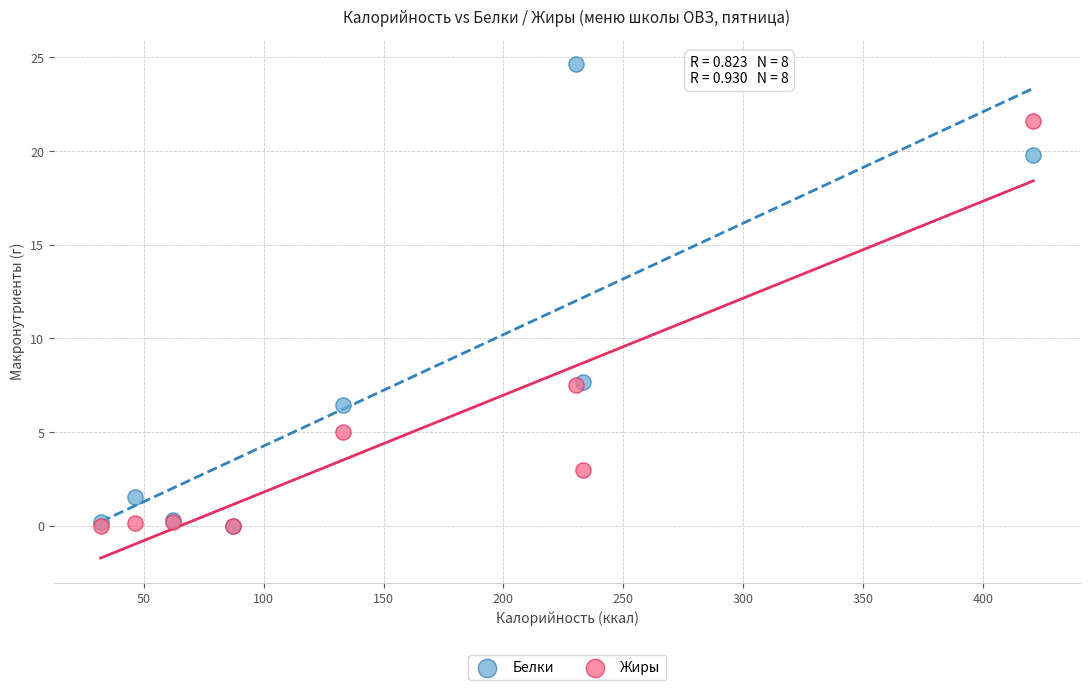

What are all the series names shown in the legend?

Белки, Жиры